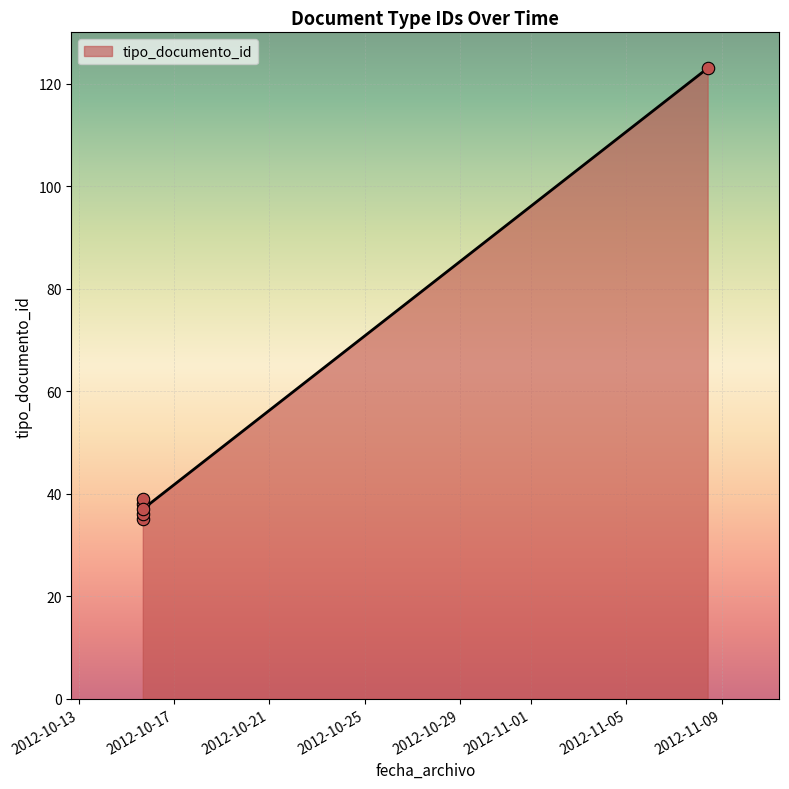

Approximately how many times larger is the value at 2012-11-08 09:49:24 compared to 2012-10-15 16:29:15?

3.4